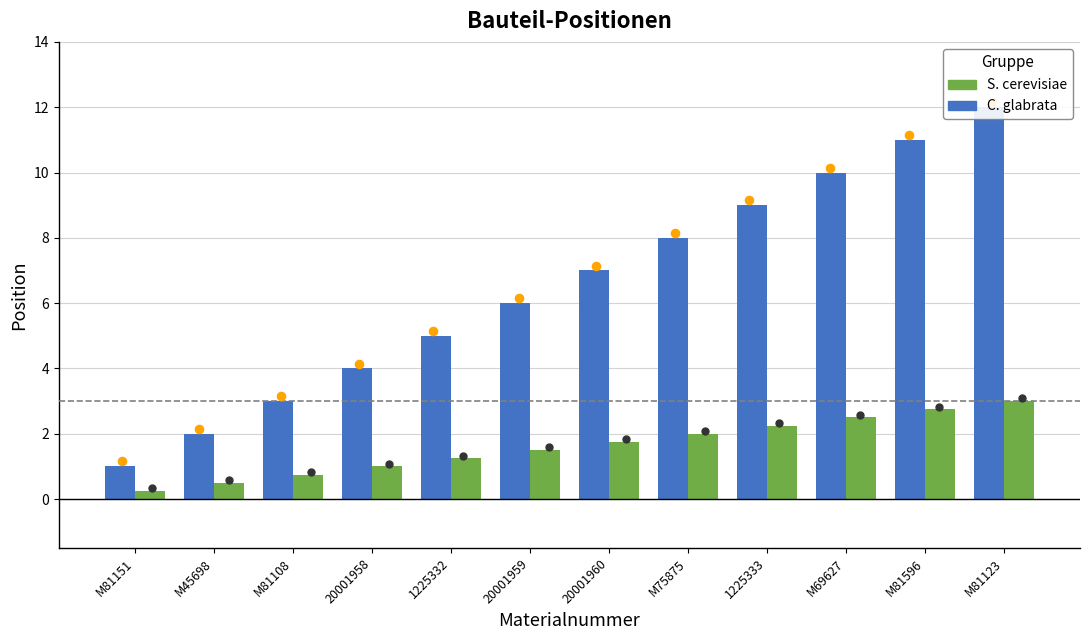

Which series contains the lowest Y value?

S. cerevisiae